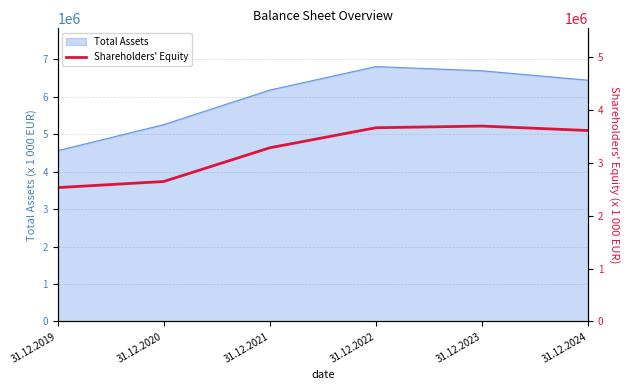

How many lines are shown in the chart?

1